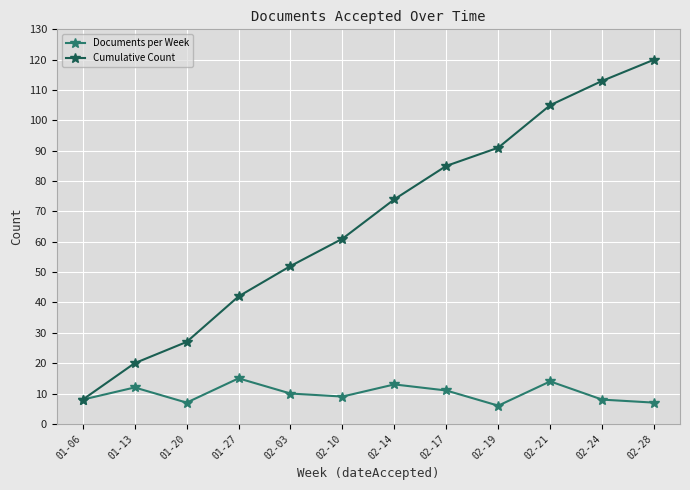

At how many categories does at least one series exceed 83?

5